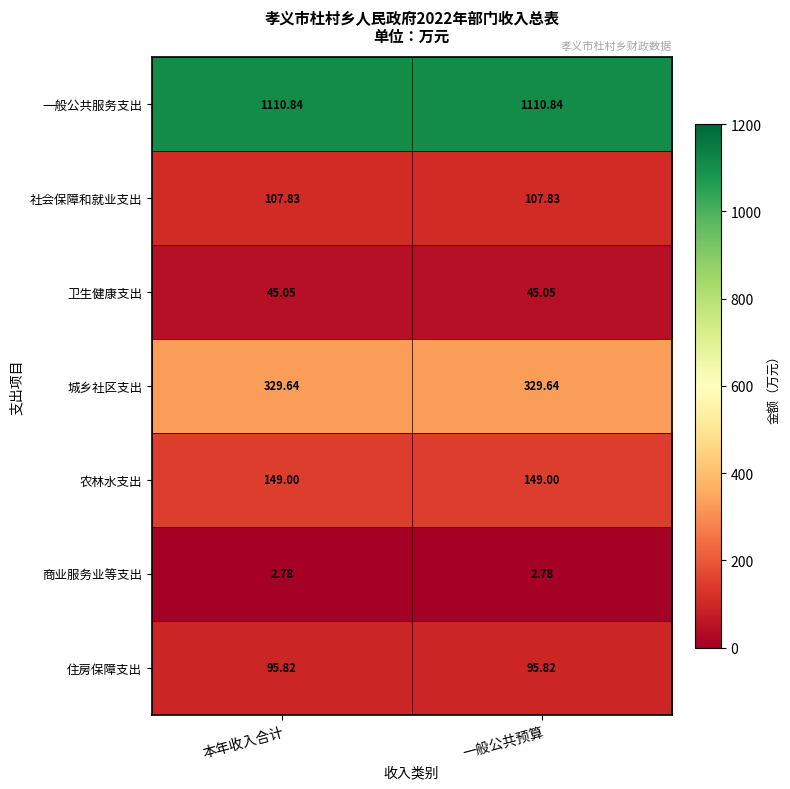

List the series in order of their peak value, lowest first.

商业服务业等支出, 卫生健康支出, 住房保障支出, 社会保障和就业支出, 农林水支出, 城乡社区支出, 一般公共服务支出